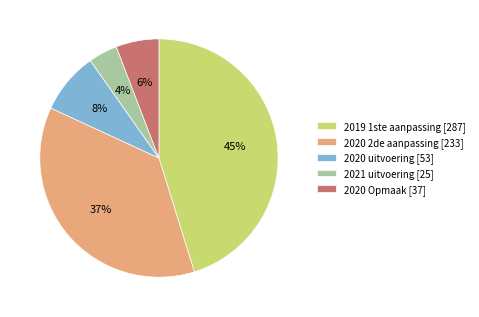

Is it true that 2020 uitvoering is 22% of the pie?

False